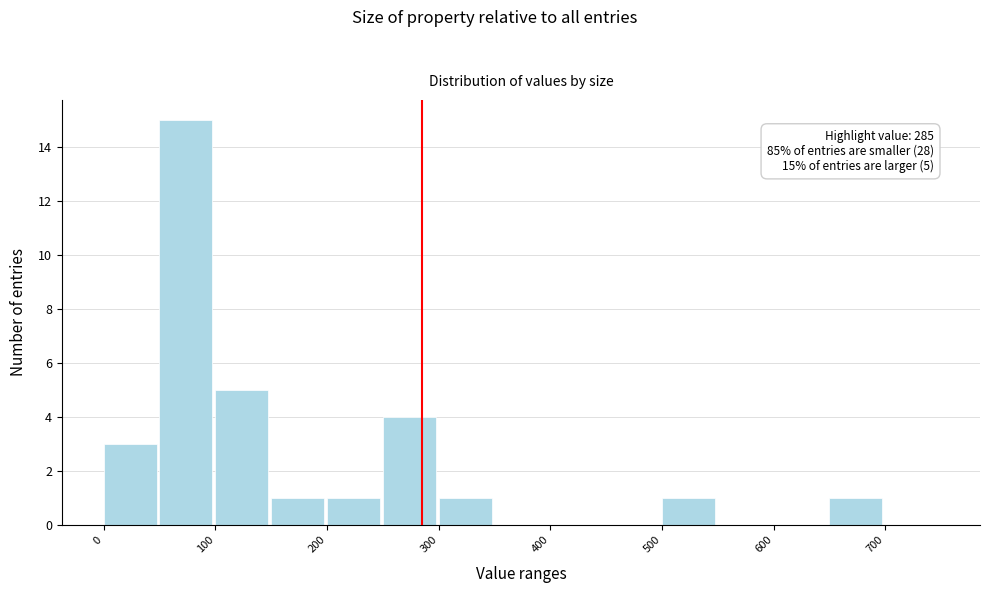

Which range on the x-axis has the tallest bar?

50 to 100